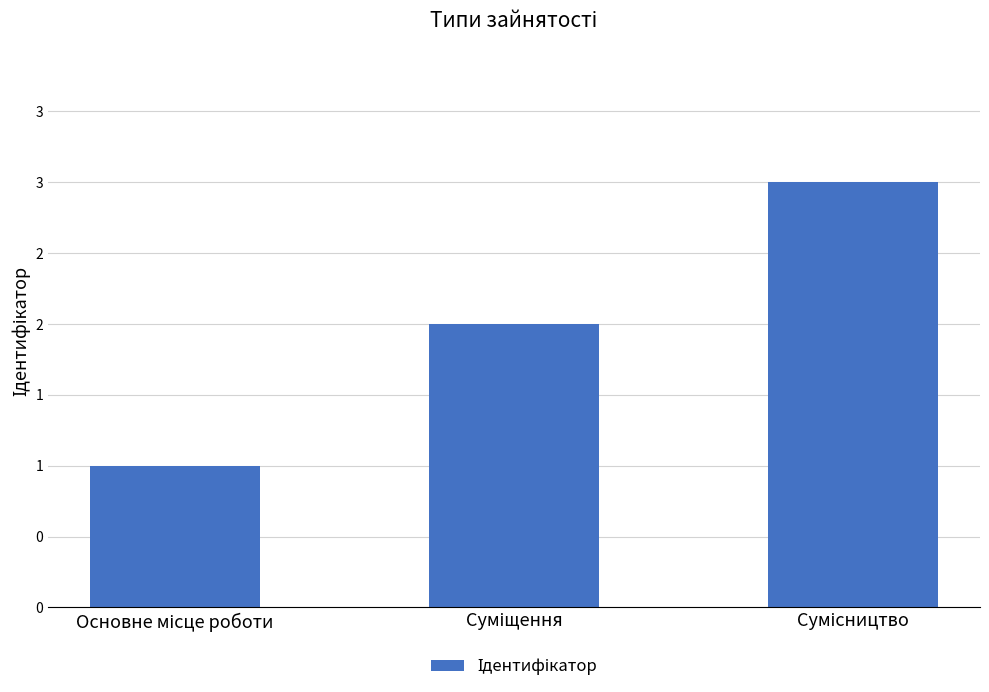

Between Суміщення and Основне місце роботи, which is larger?

Суміщення